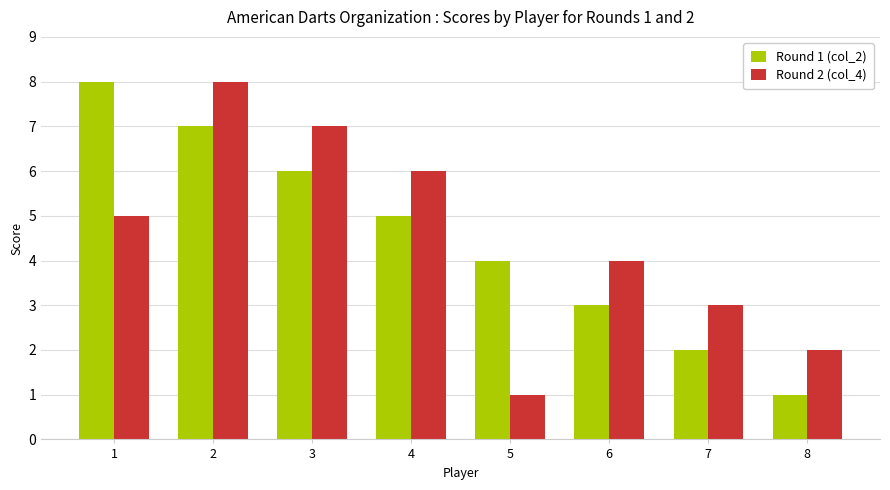

What is the value of the Round 1 (col_2) bar at the 2nd from the left?

7